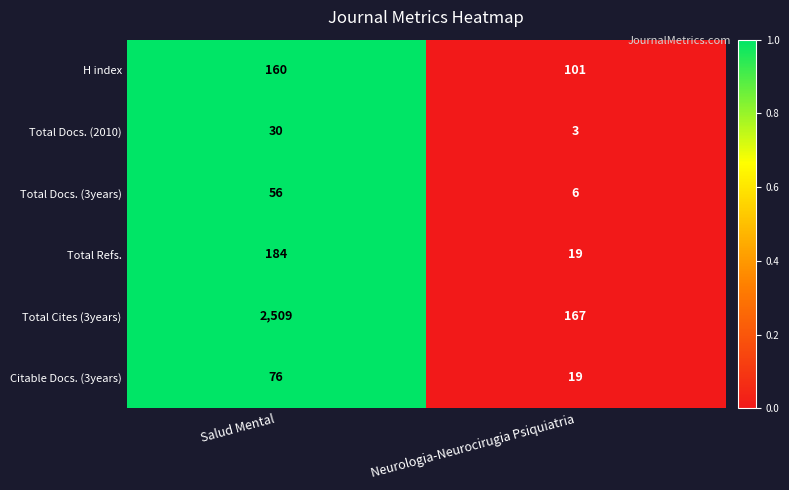

Count the number of categories in the chart.

2